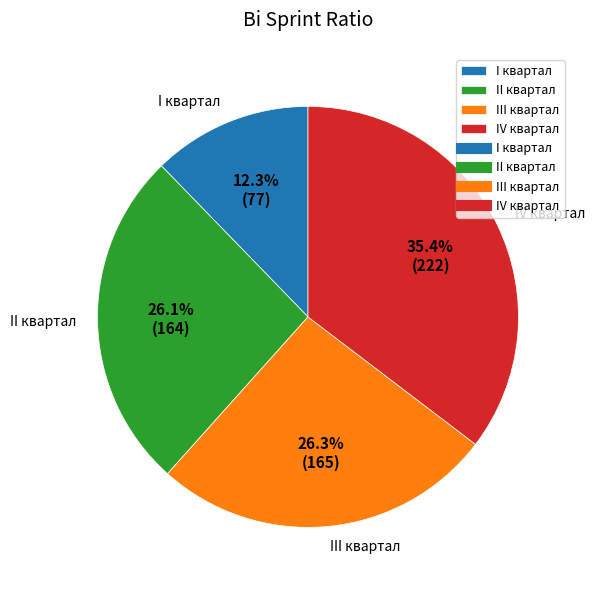

How many slices are in this pie chart?

4